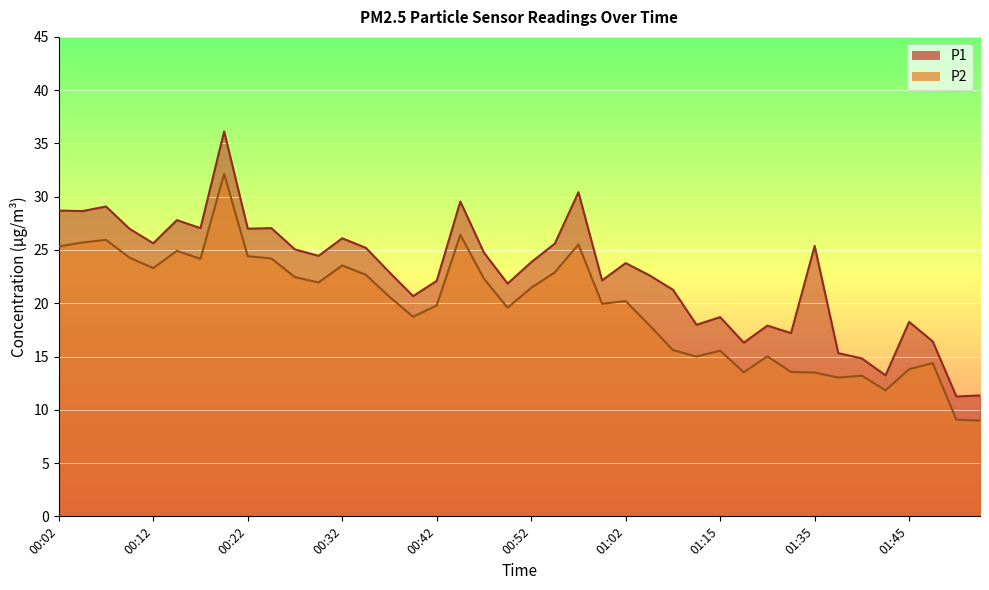

True or false: P2 and P1 intersect in this chart.

False